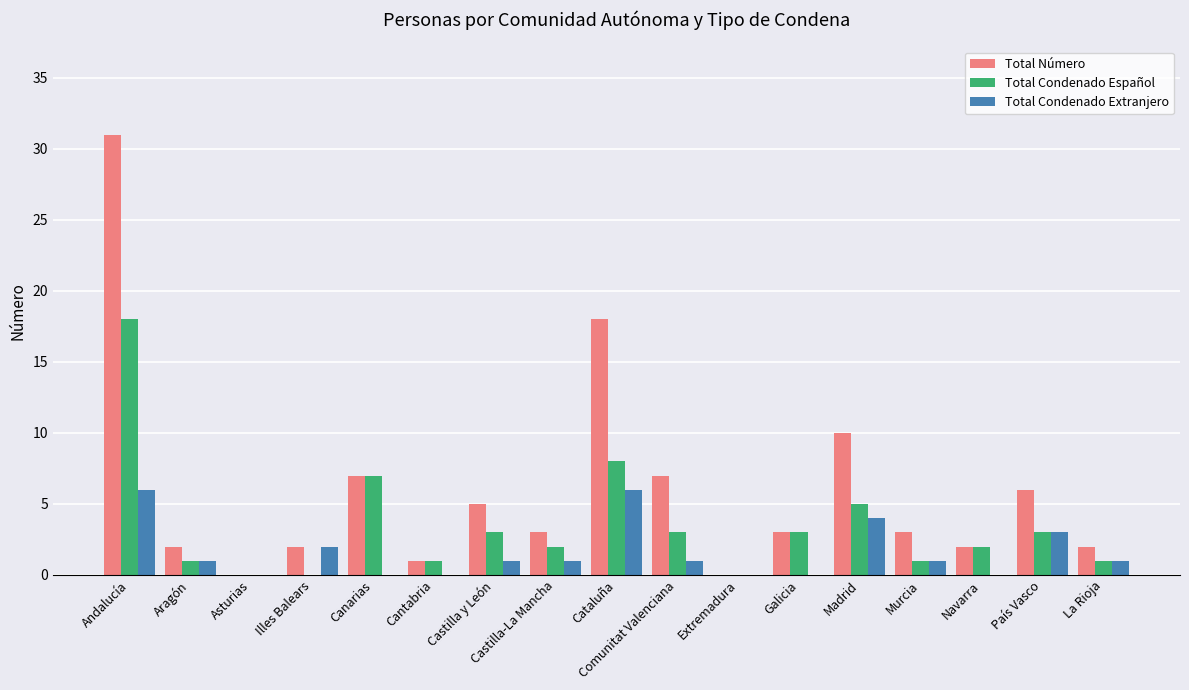

Which series has the largest total across all categories?

Total Número